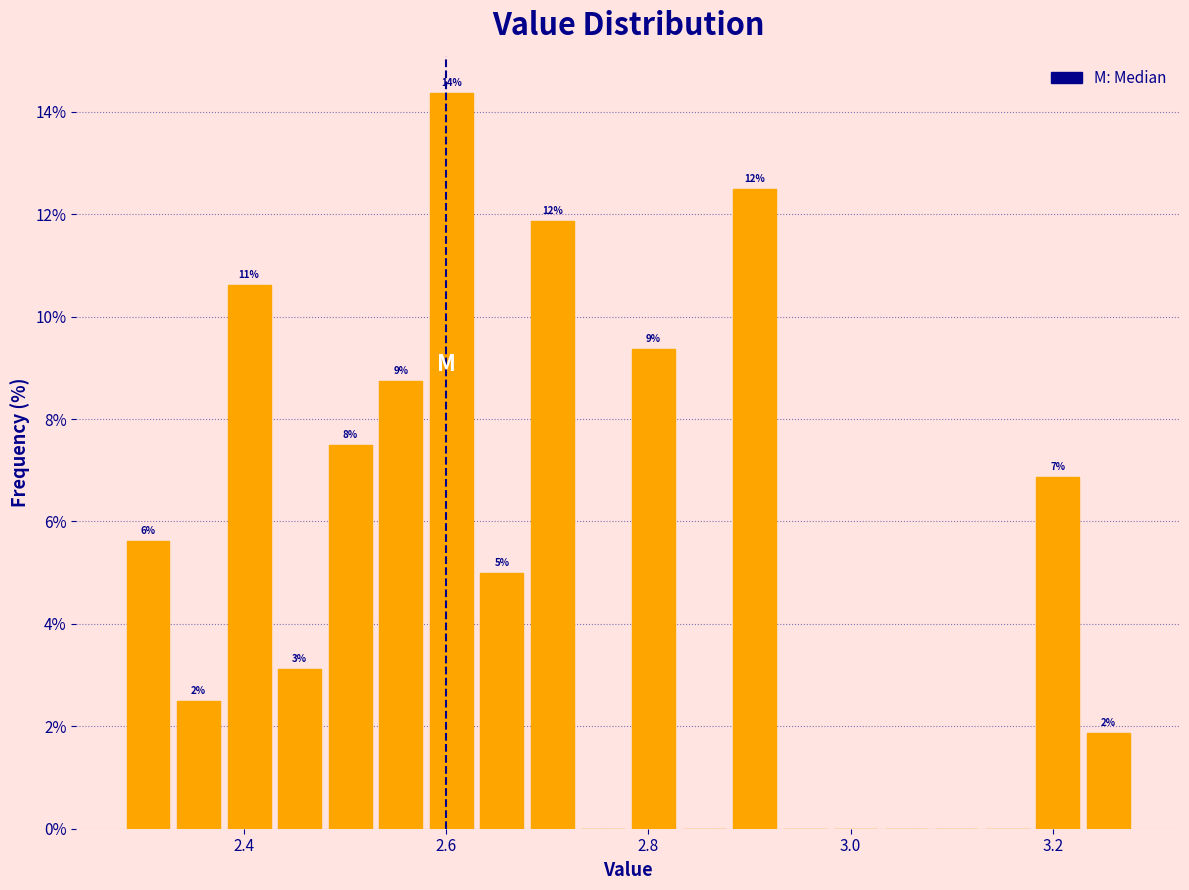

Around what value on the x-axis is the tallest bar? Give the approximate position of its centre, as read against the axis.

2.60